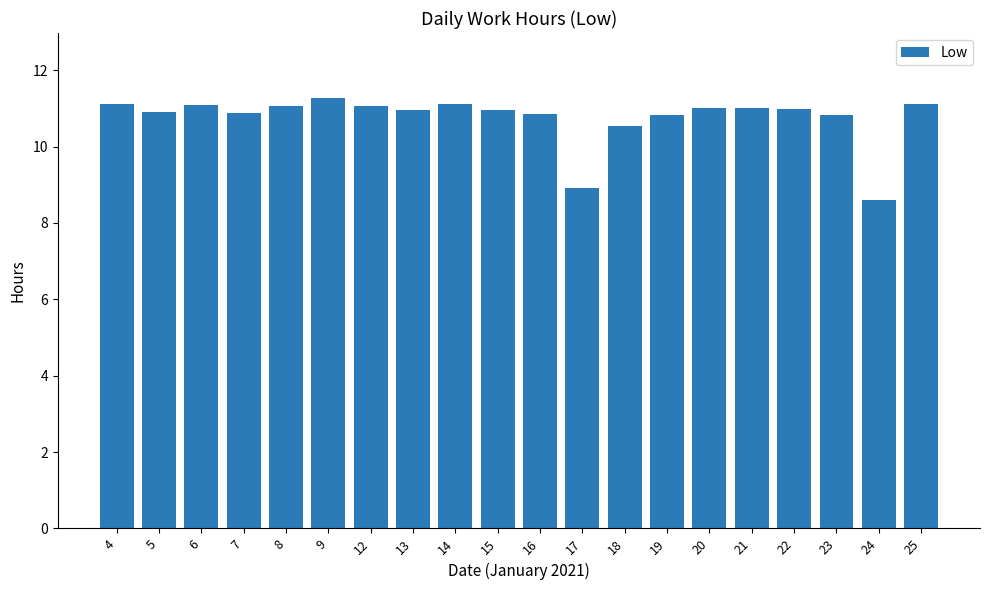

At which category does the chart reach its peak across all series?

9